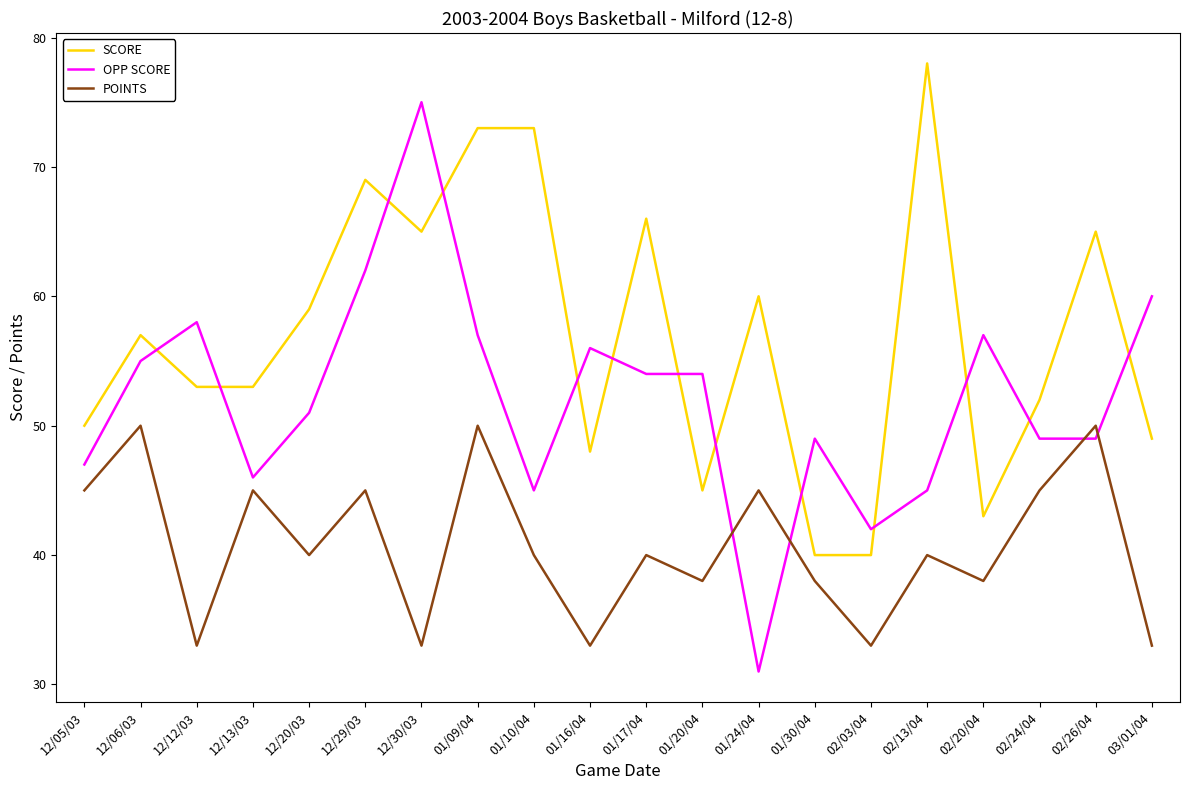

Reading right to left, extract all data points from this chart.

SCORE: 03/01/04=49	02/26/04=65	02/24/04=52	02/20/04=43	02/13/04=78	02/03/04=40	01/30/04=40	01/24/04=60	01/20/04=45	01/17/04=66	01/16/04=48	01/10/04=73	01/09/04=73	12/30/03=65	12/29/03=69	12/20/03=59	12/13/03=53	12/12/03=53	12/06/03=57	12/05/03=50
OPP SCORE: 03/01/04=60	02/26/04=49	02/24/04=49	02/20/04=57	02/13/04=45	02/03/04=42	01/30/04=49	01/24/04=31	01/20/04=54	01/17/04=54	01/16/04=56	01/10/04=45	01/09/04=57	12/30/03=75	12/29/03=62	12/20/03=51	12/13/03=46	12/12/03=58	12/06/03=55	12/05/03=47
POINTS: 03/01/04=33	02/26/04=50	02/24/04=45	02/20/04=38	02/13/04=40	02/03/04=33	01/30/04=38	01/24/04=45	01/20/04=38	01/17/04=40	01/16/04=33	01/10/04=40	01/09/04=50	12/30/03=33	12/29/03=45	12/20/03=40	12/13/03=45	12/12/03=33	12/06/03=50	12/05/03=45